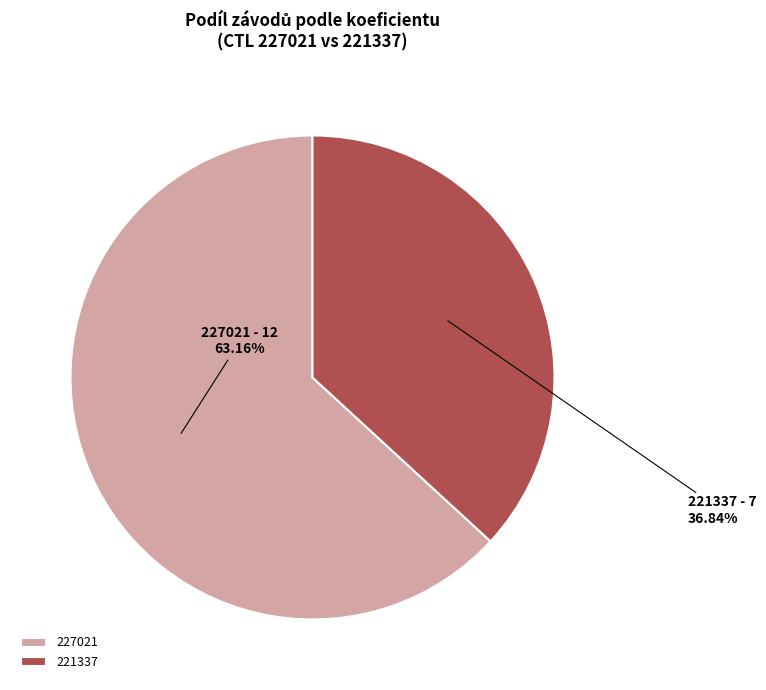

What percentage is the 227021 slice, to the nearest percent?

63%